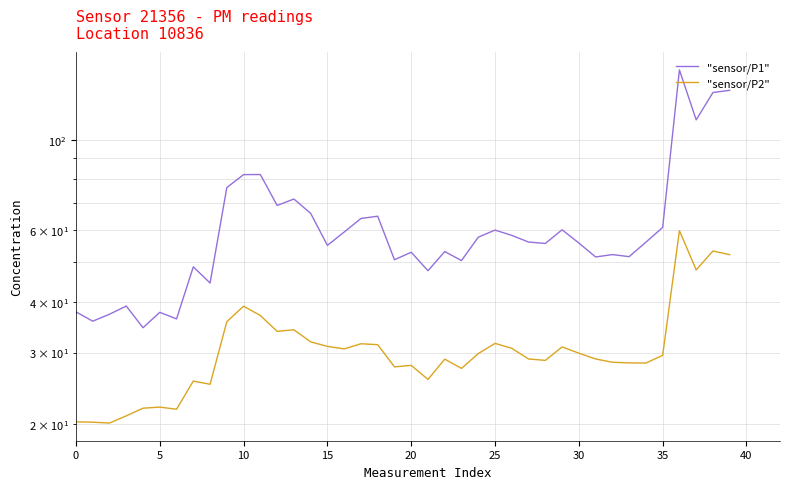

Rank the series by their maximum value, from highest to lowest.

"sensor/P1", "sensor/P2"